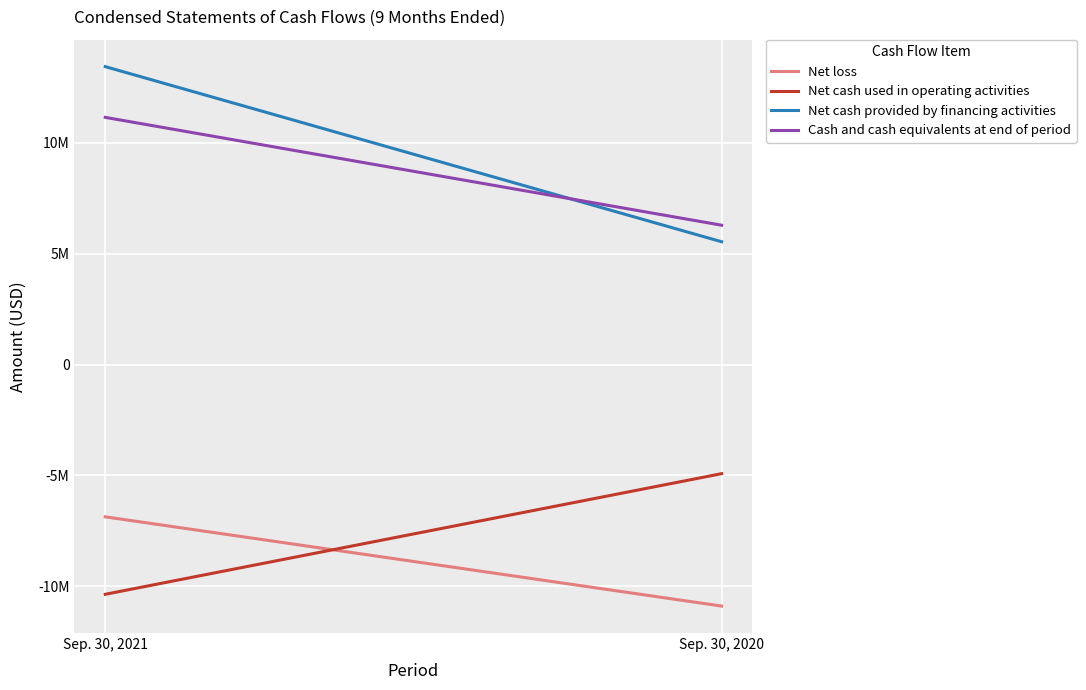

Does the chart display data point markers on the line(s)?

No